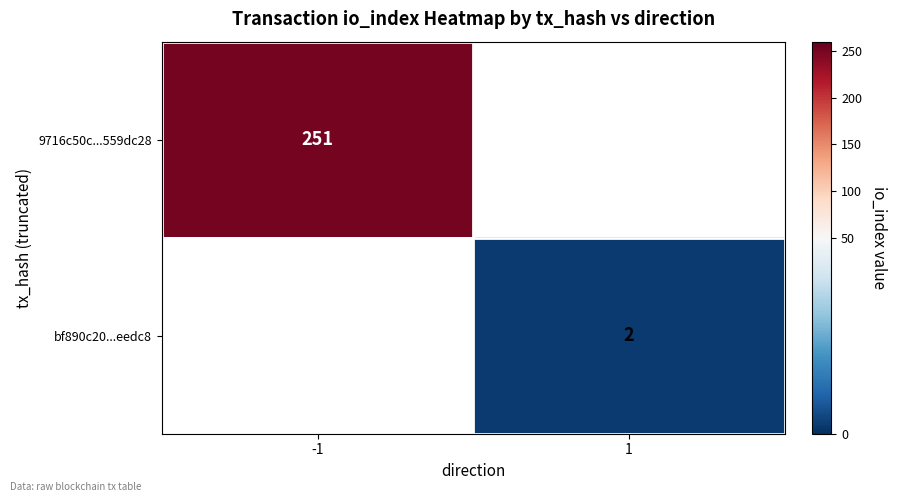

What is the total value across all series at -1?

251